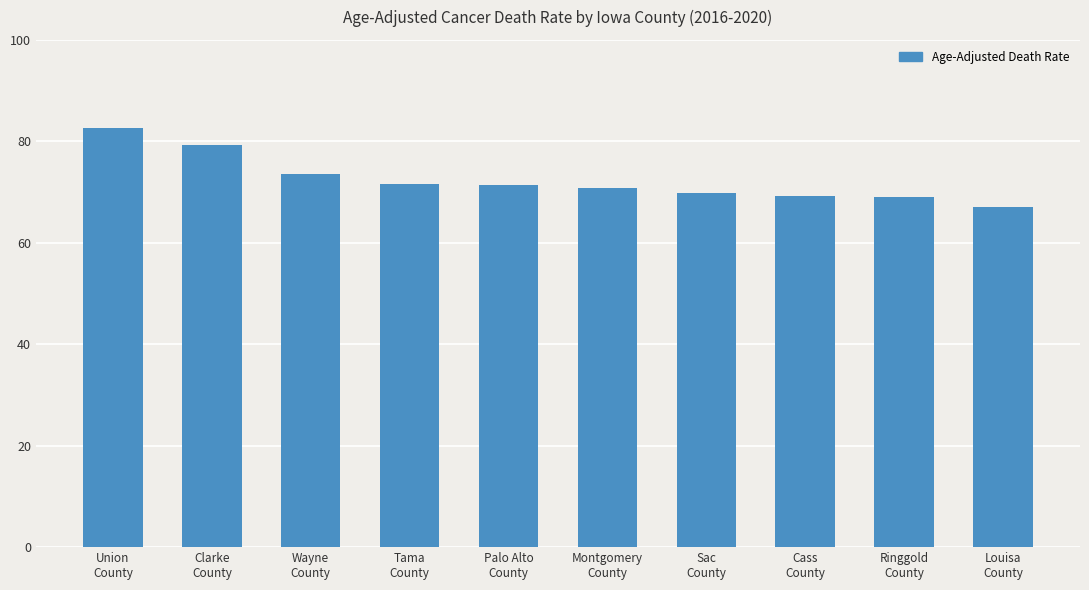

Where does the data first go above 71?

Union
County